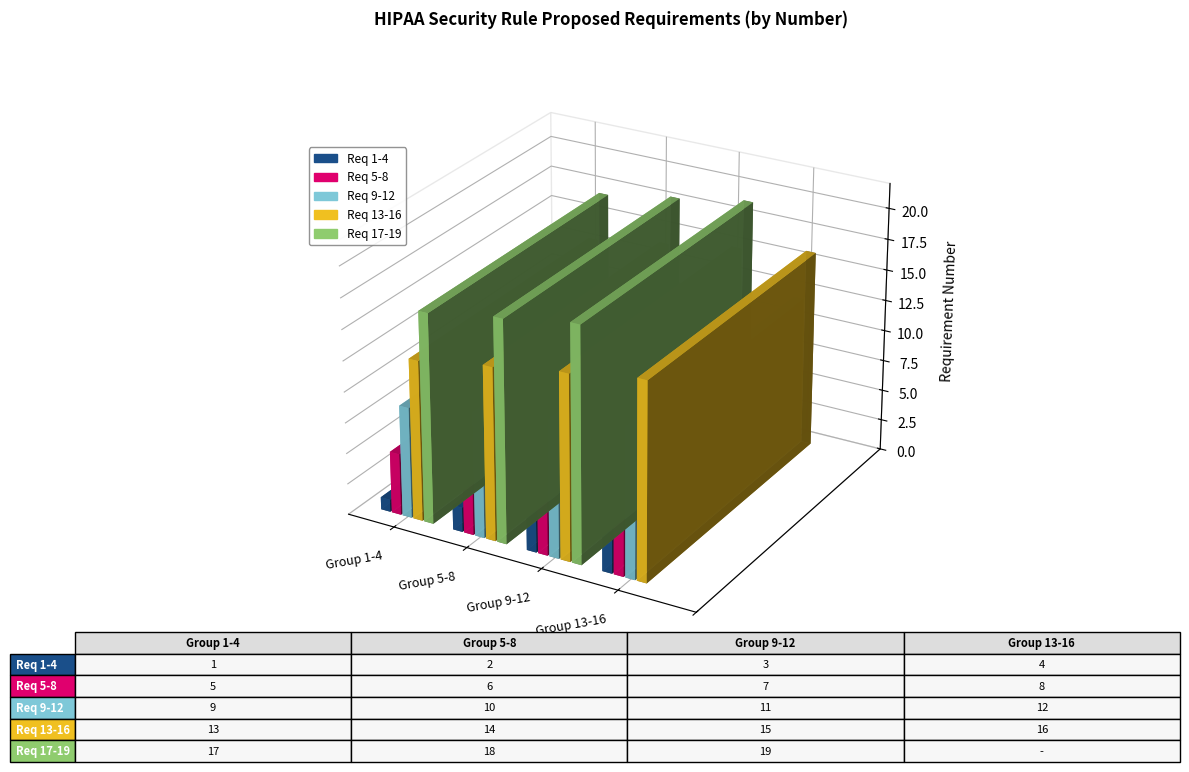

At how many categories does at least one series exceed 8?

4